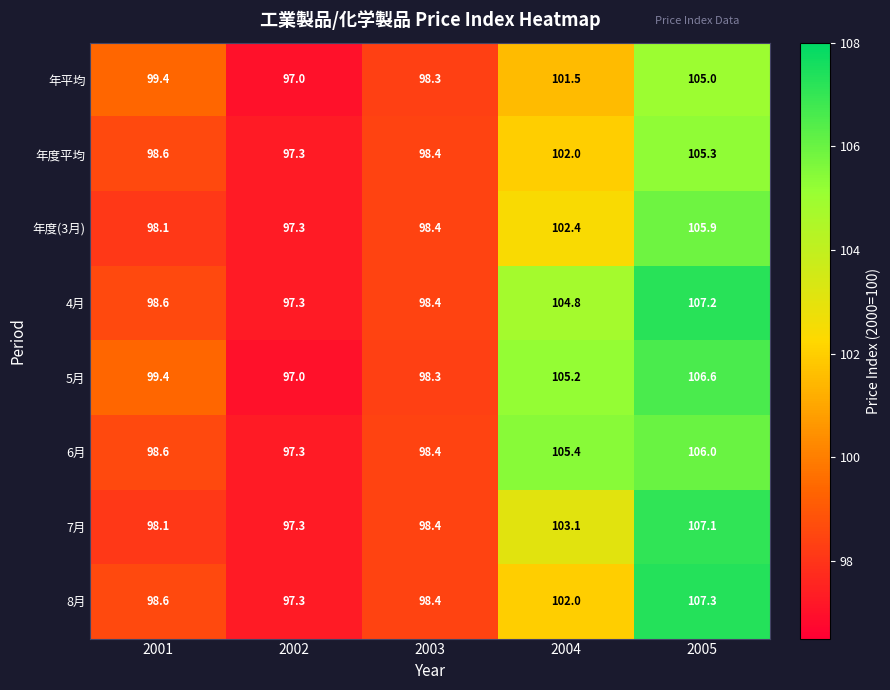

What is the sum of the 年平均 values at 2005 and 2003?

203.3